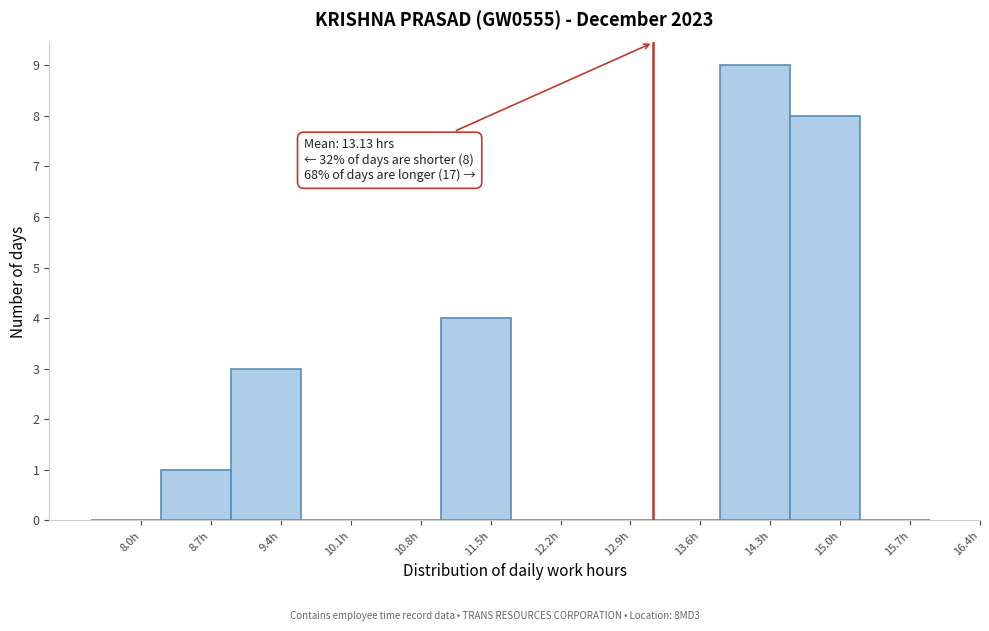

Which range on the x-axis has the tallest bar?

13.8 to 14.5